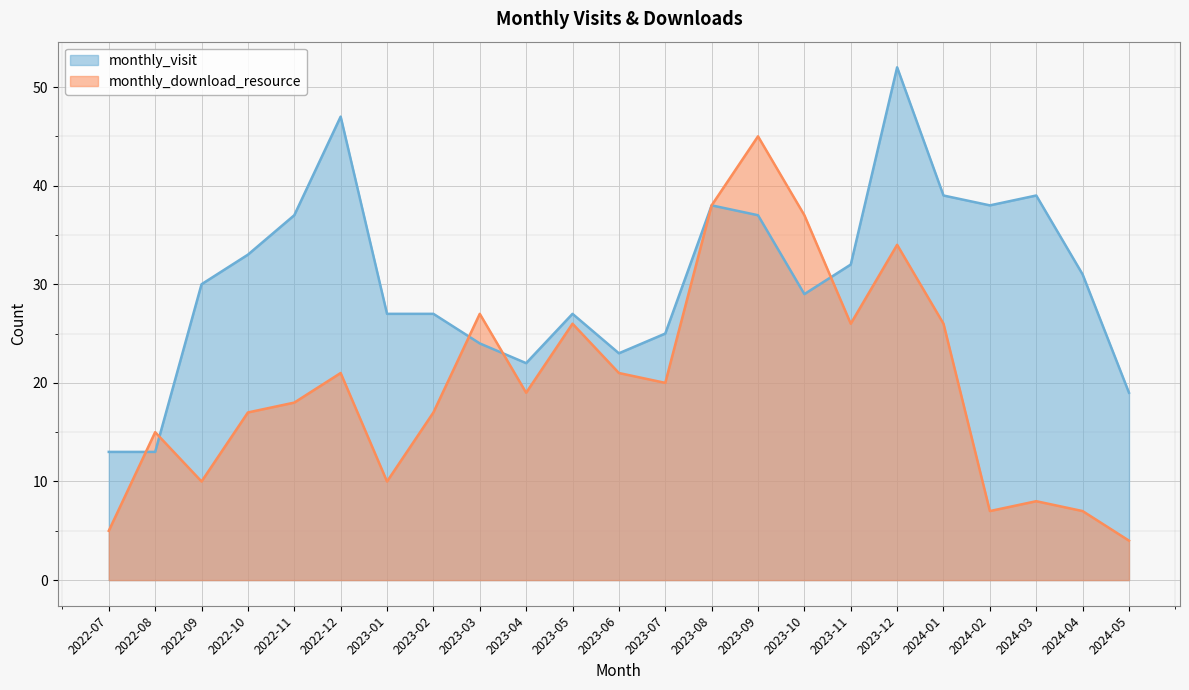

Is the value of monthly_download_resource at 2023-12 greater than the value of monthly_visit at 2022-11?

No